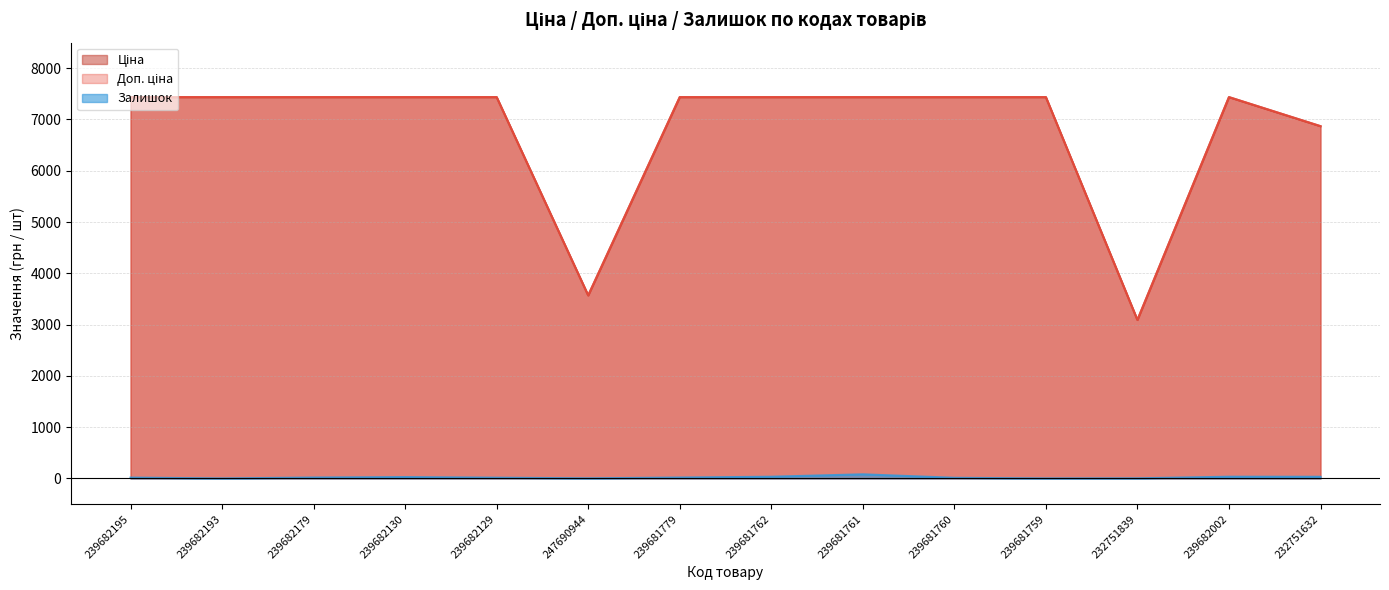

True or false: Залишок (line) has a value of 32.0 at 232751632.

True